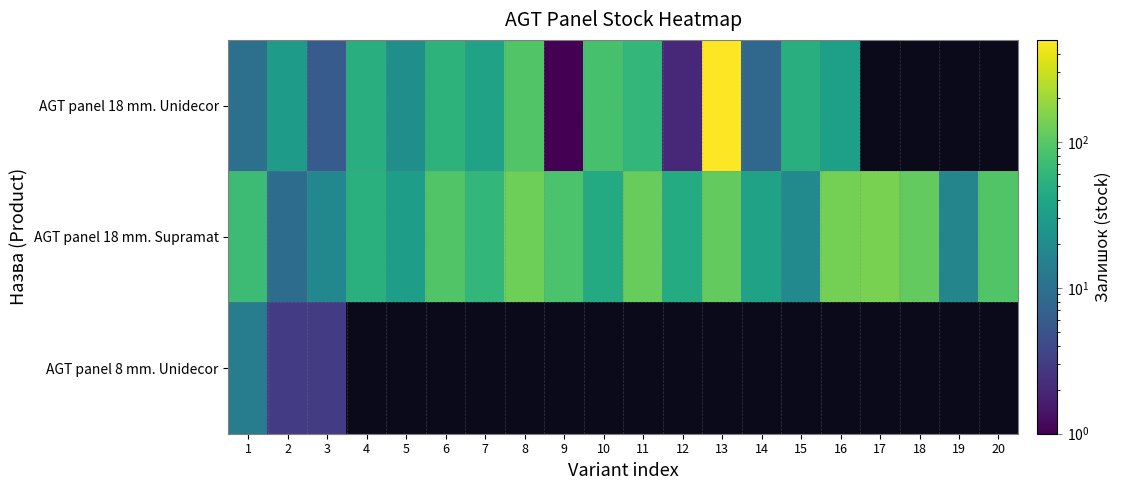

Rank the series by their maximum value, from lowest to highest.

AGT panel 8 mm. Unidecor, AGT panel 18 mm. Supramat, AGT panel 18 mm. Unidecor